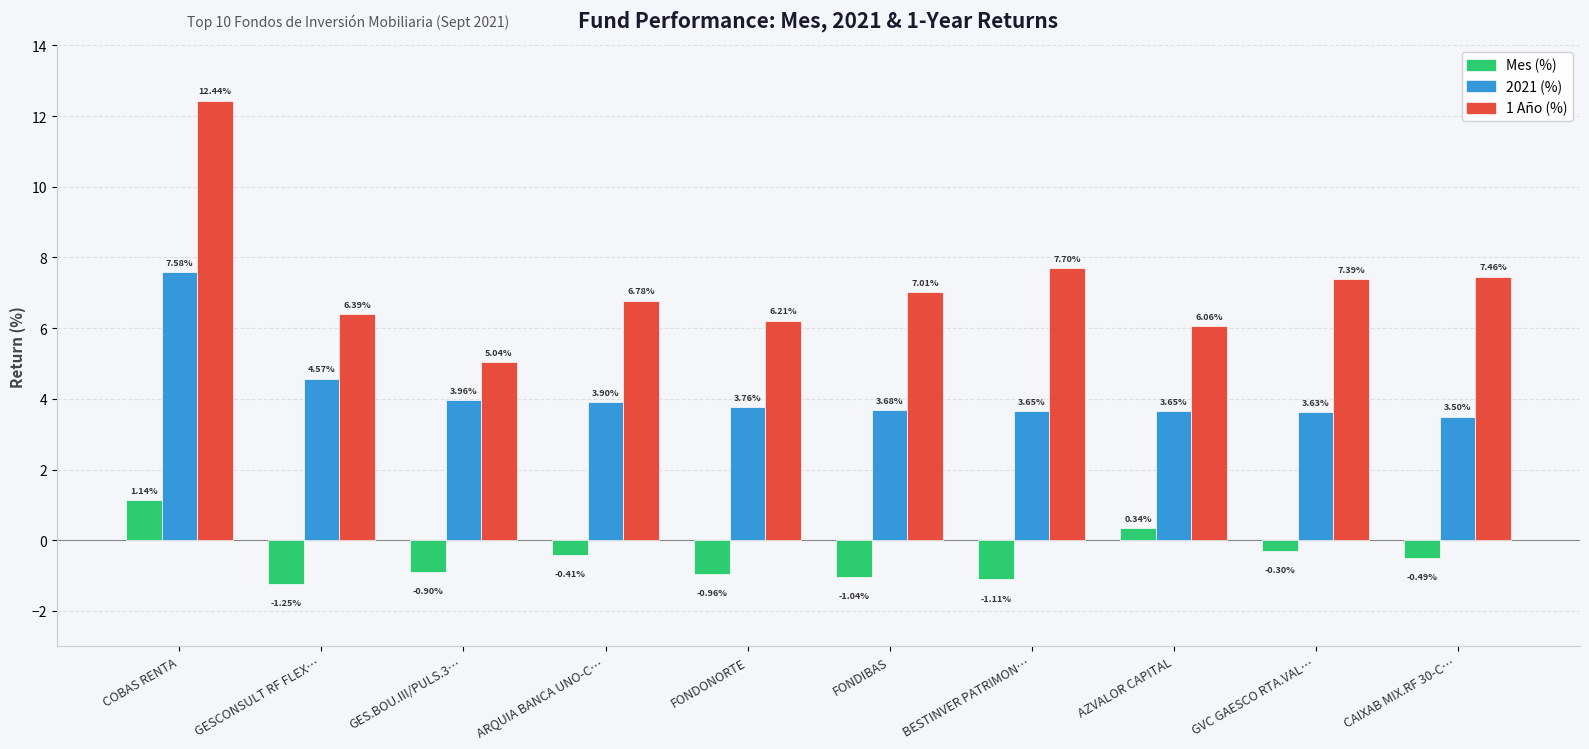

Are the bars grouped side by side (vs. stacked)?

Yes